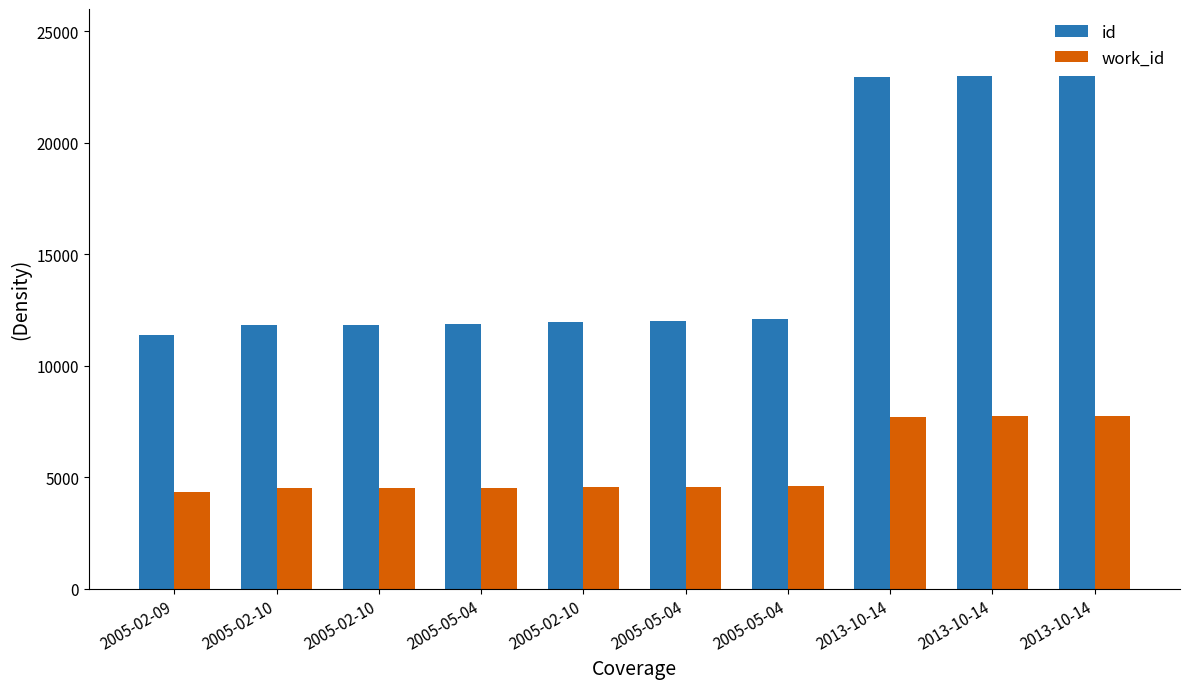

How many data points in id are less than 12023?

5